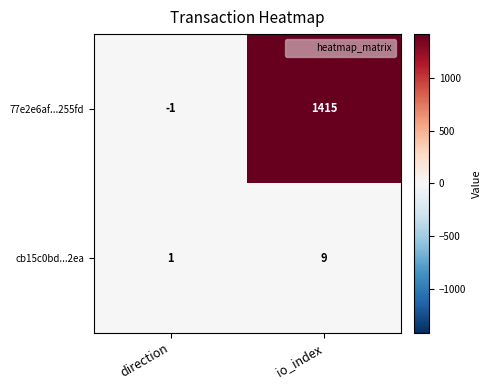

The value of cb15c0bd...2ea at direction is 1. True or false?

True